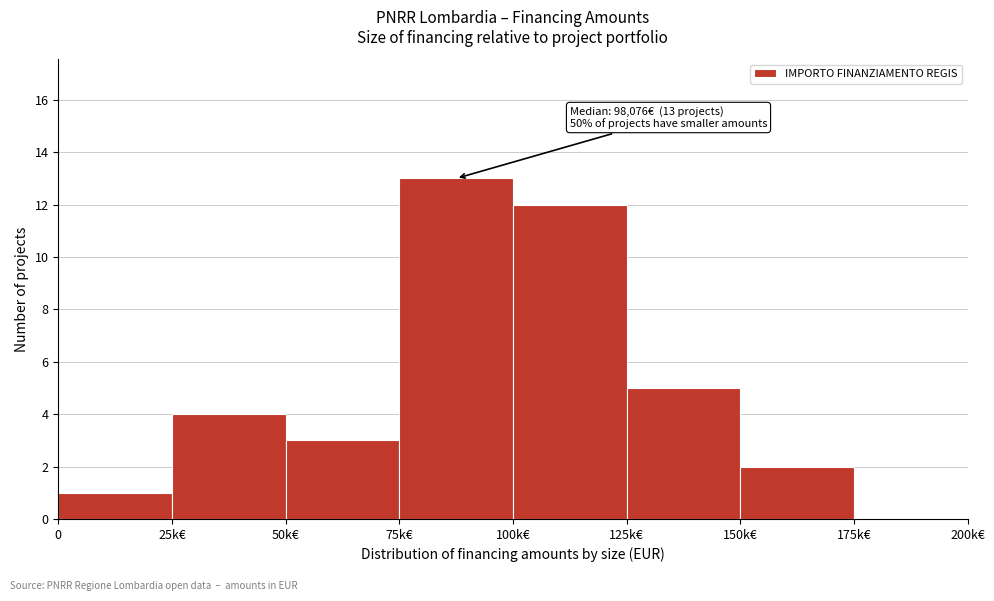

Reading left to right, extract all data points from this chart.

0=1	25k€=4	50k€=3	75k€=13	100k€=12	125k€=5	150k€=2	175k€=0